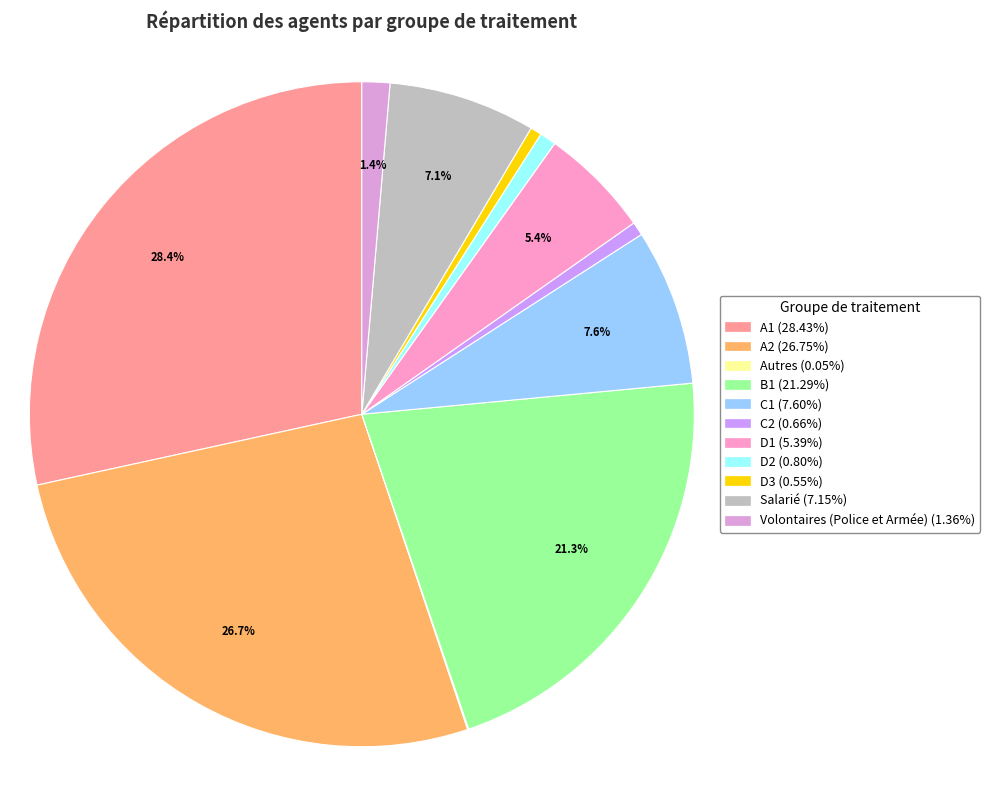

How much of the chart is everything except B1?

78.7%